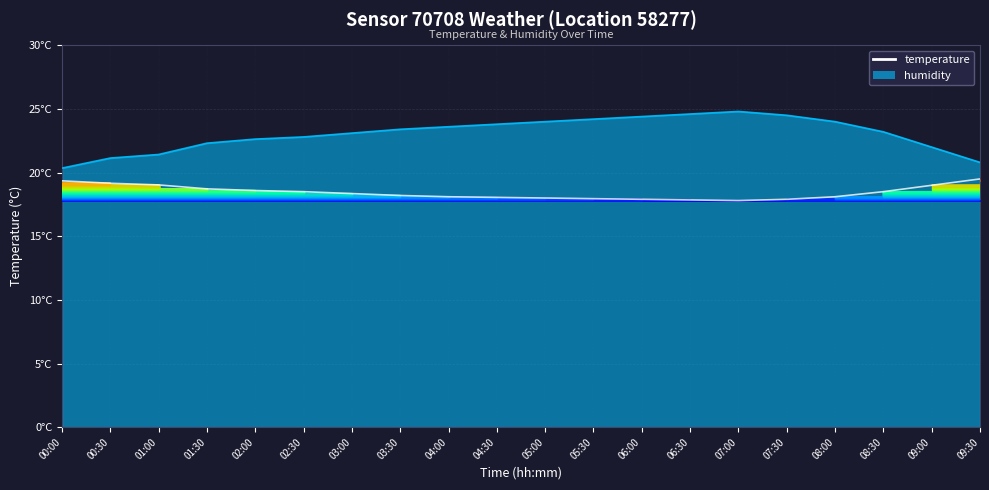

What is the smallest value displayed?

17.8